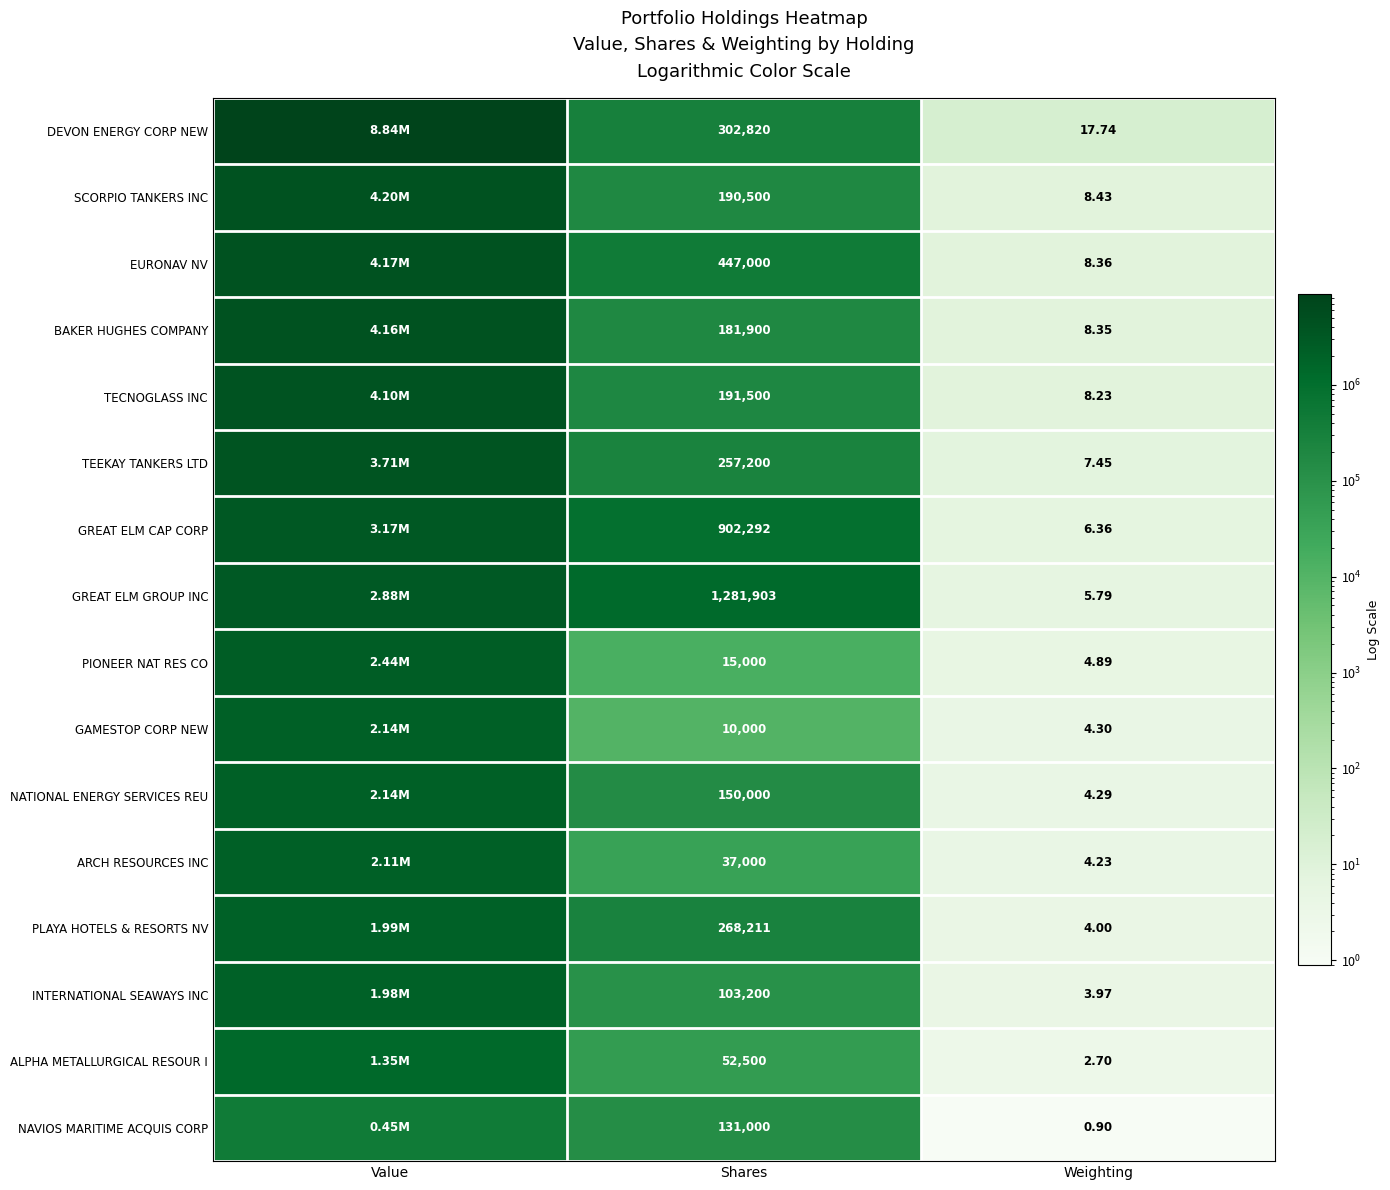

What is the difference between the highest and lowest values at Weighting?

16.8